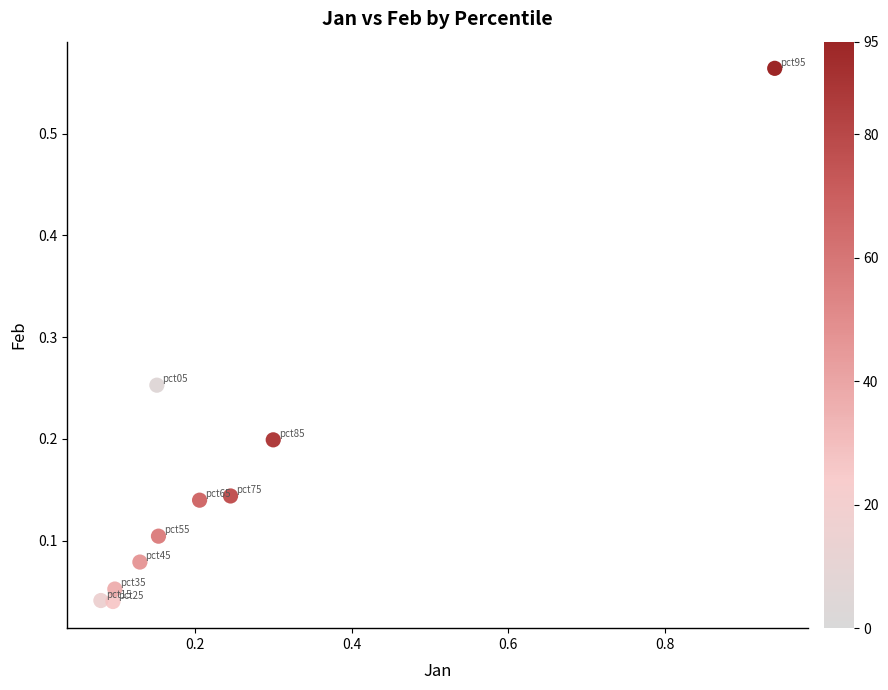

What is the range of Y values (max minus min)?

0.5